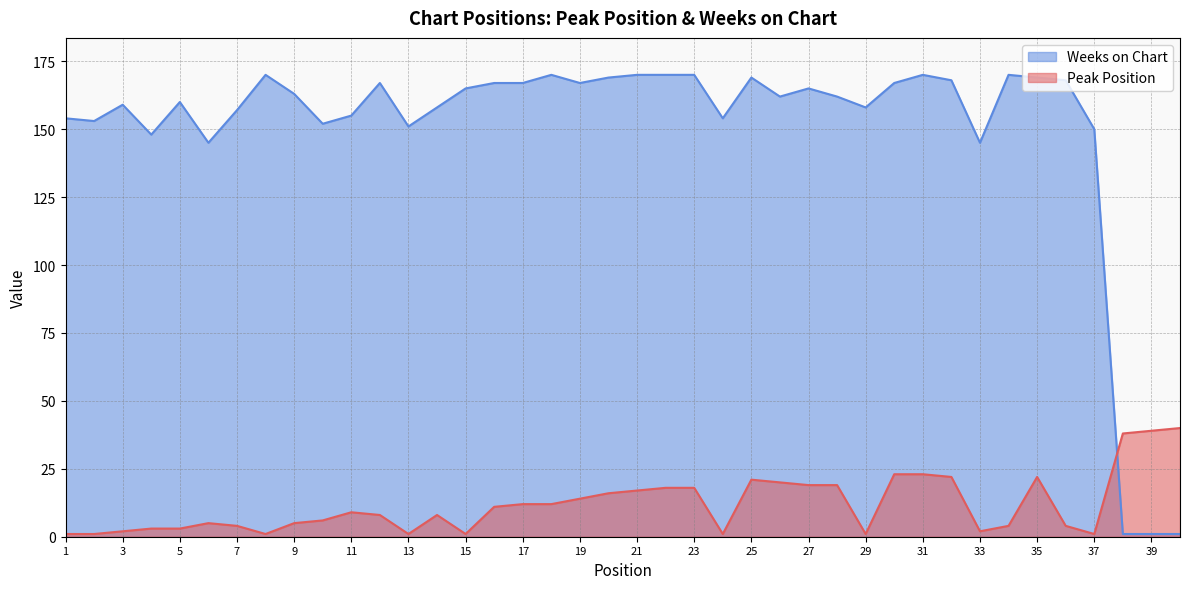

True or false: Weeks on Chart and Peak Position cross at least once.

True